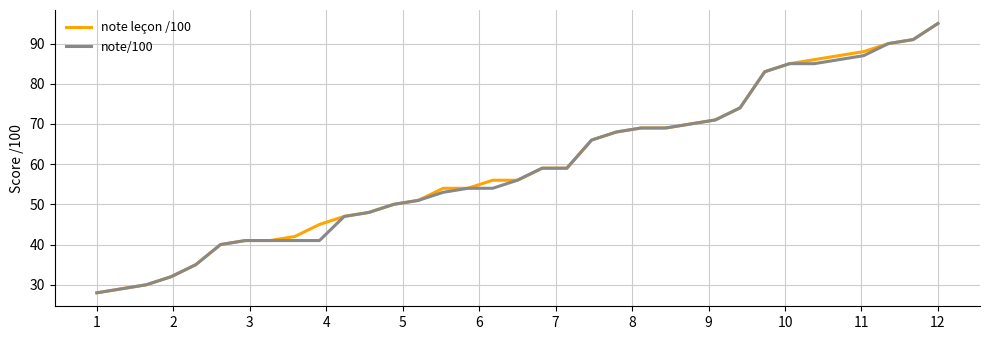

What is the lowest value of the note leçon /100 series?

28